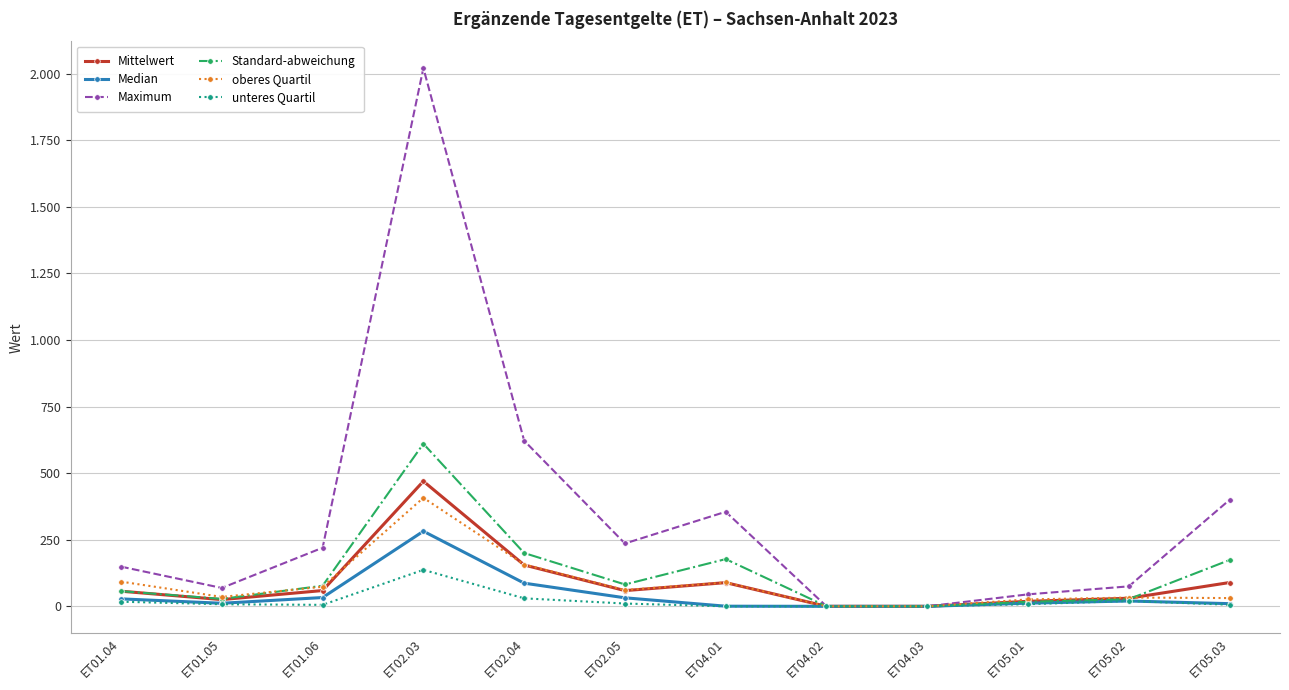

Does the chart display data point markers on the line(s)?

Yes